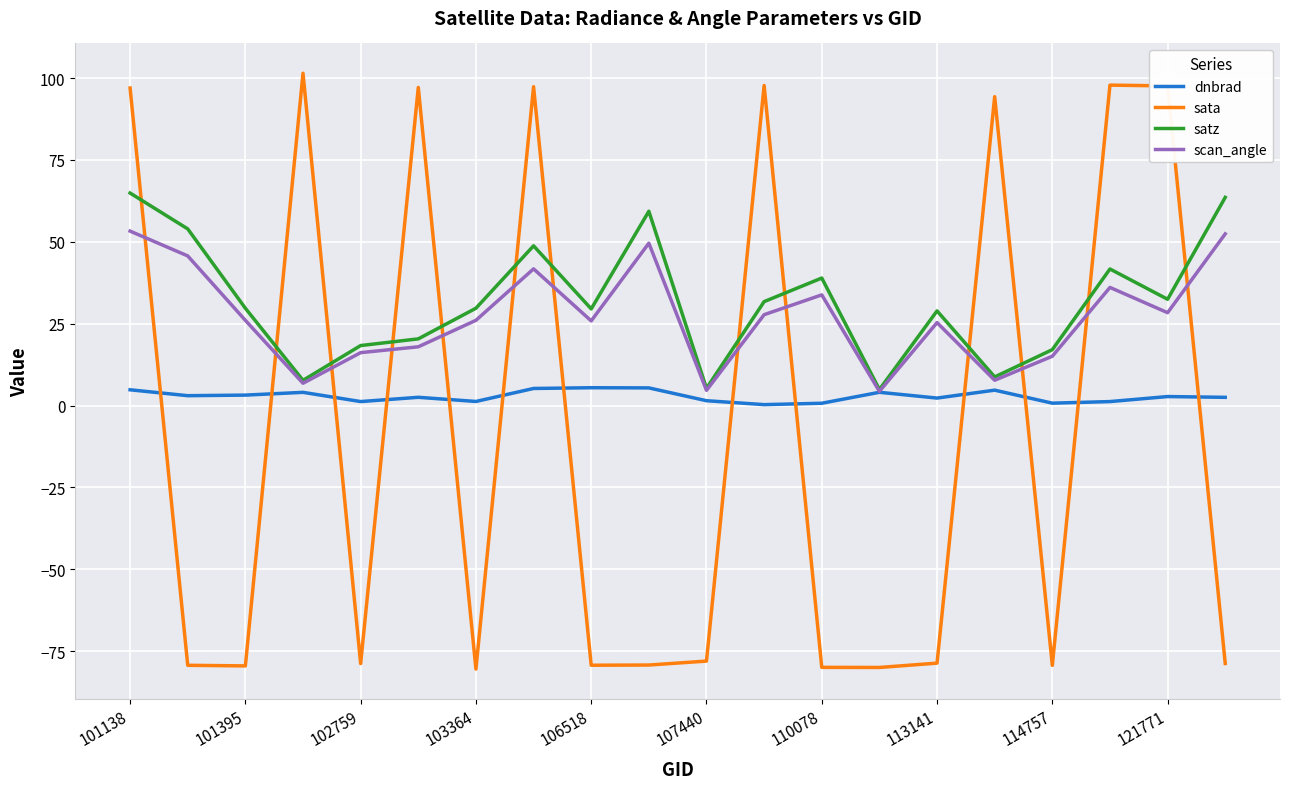

What is the smallest value displayed?

-80.5